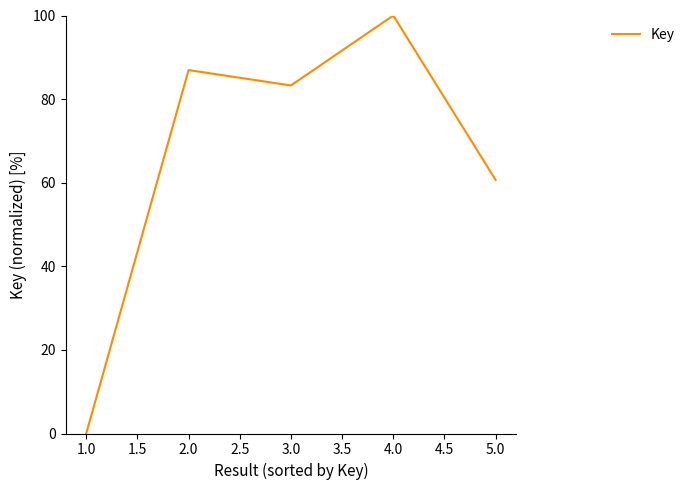

Which label corresponds to the largest value in the chart?

4.0